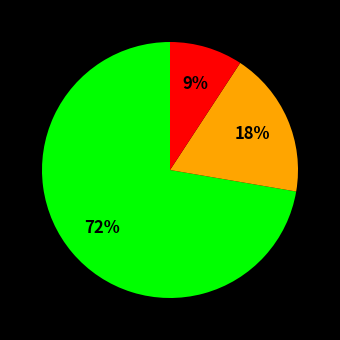

To the nearest percent, what is the average slice percentage?

33%